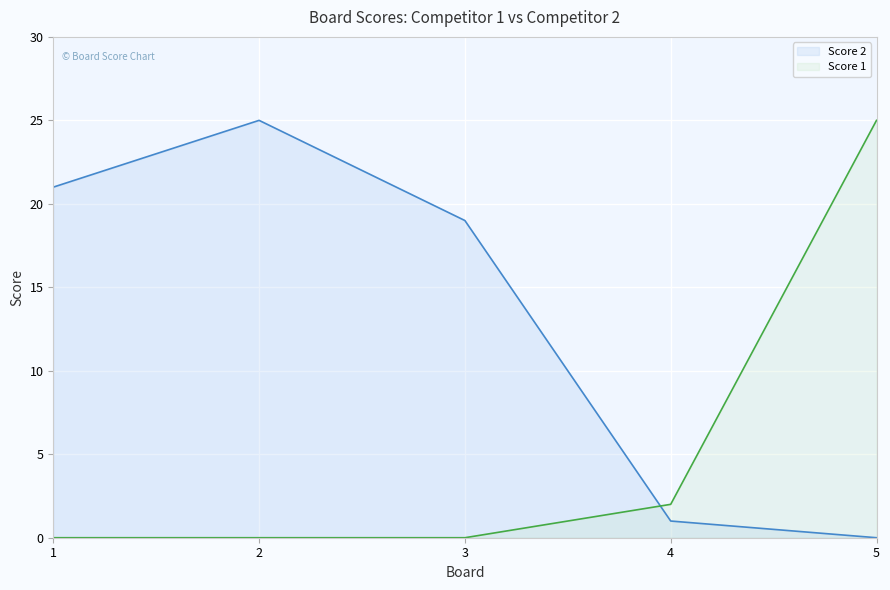

Reading left to right, what are all the values shown in this chart?

Score 2: 21	25	19	1	0
Score 1: 0	0	0	2	25